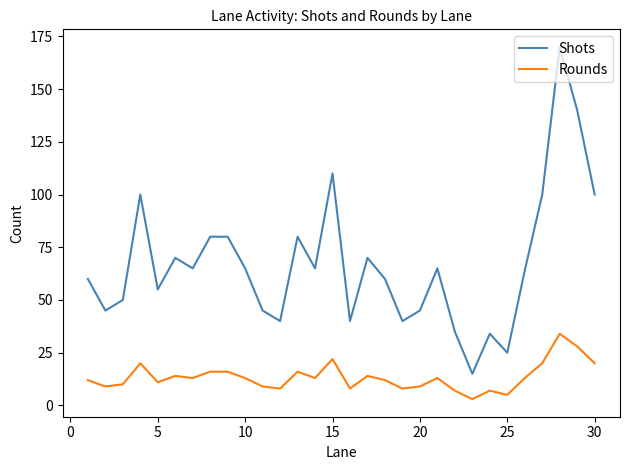

True or false: Rounds and Shots intersect in this chart.

False